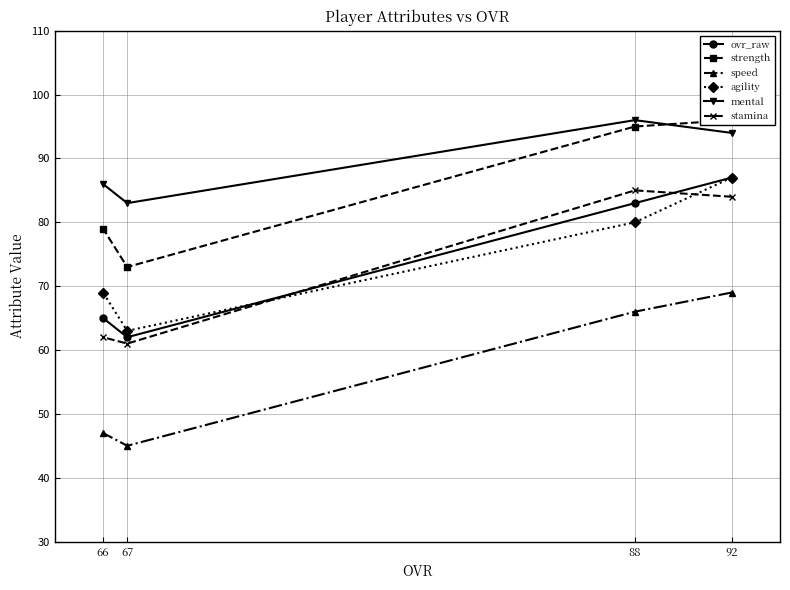

What are all the series names shown in the legend?

ovr_raw, strength, speed, agility, mental, stamina